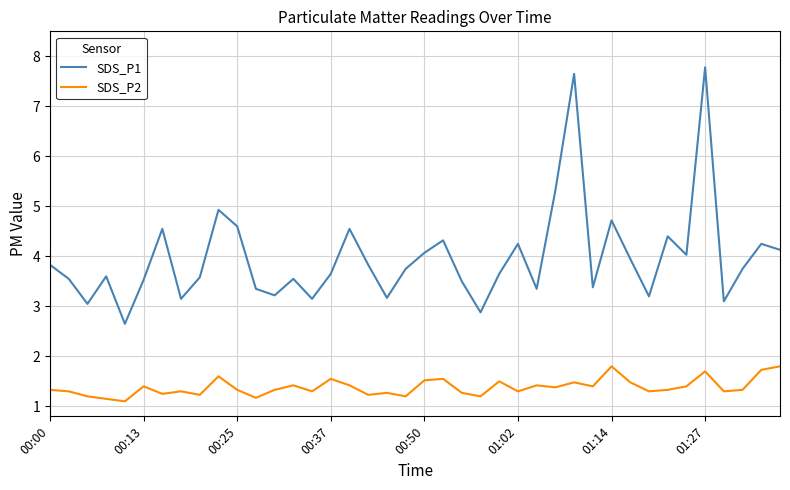

What is the minimum value shown in the chart?

1.1